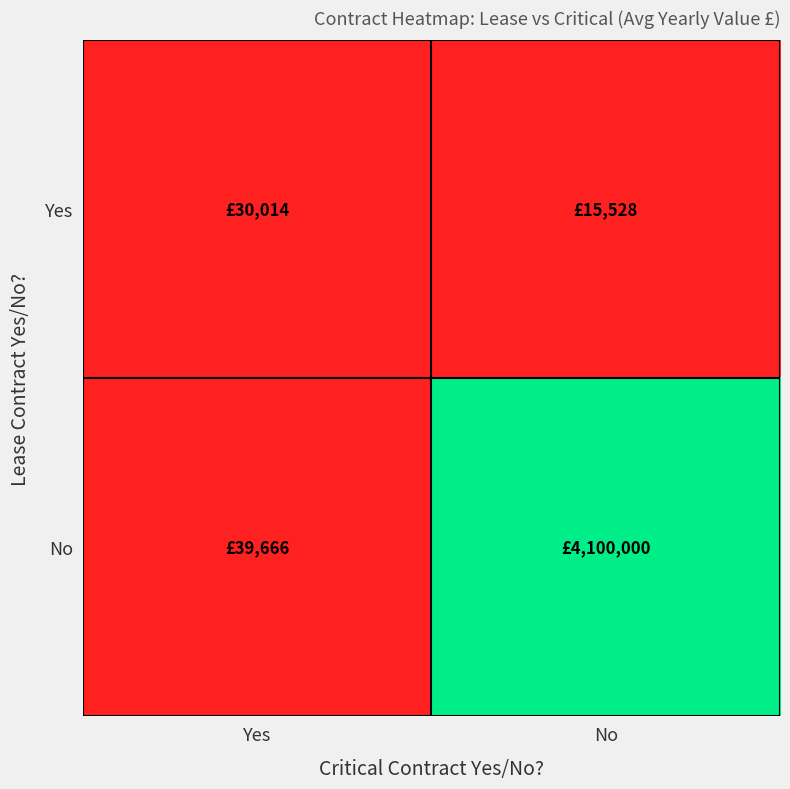

Rank the series by their maximum value, from lowest to highest.

Yes, No